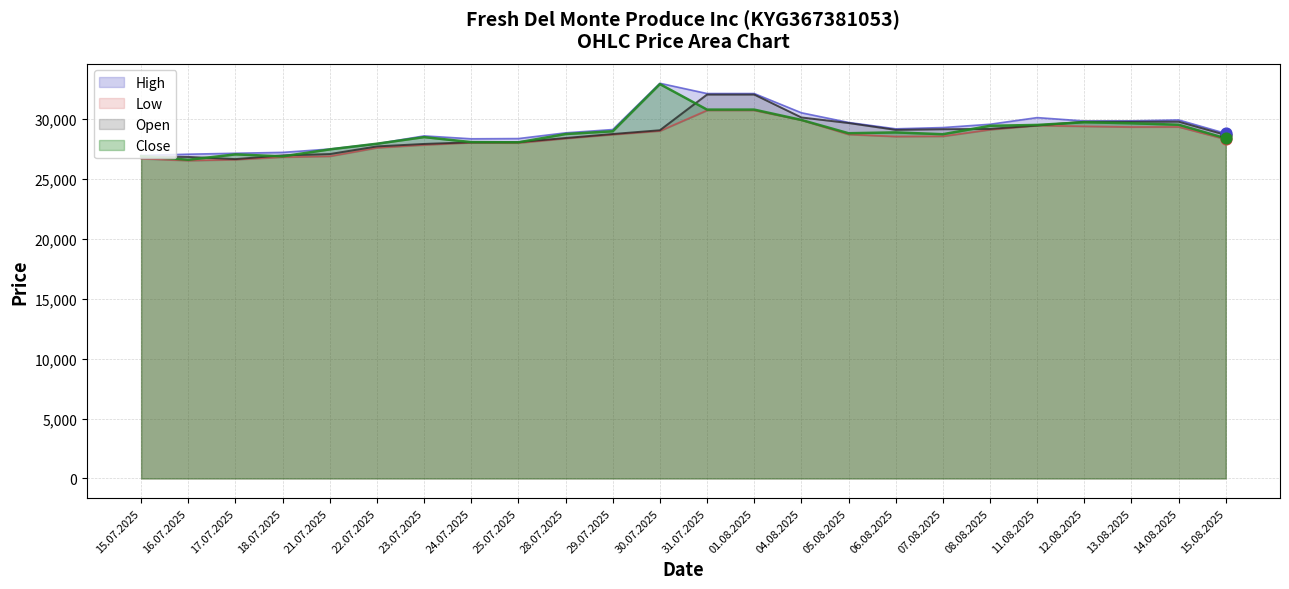

At which category is the sum across all series the highest?

31.07.2025